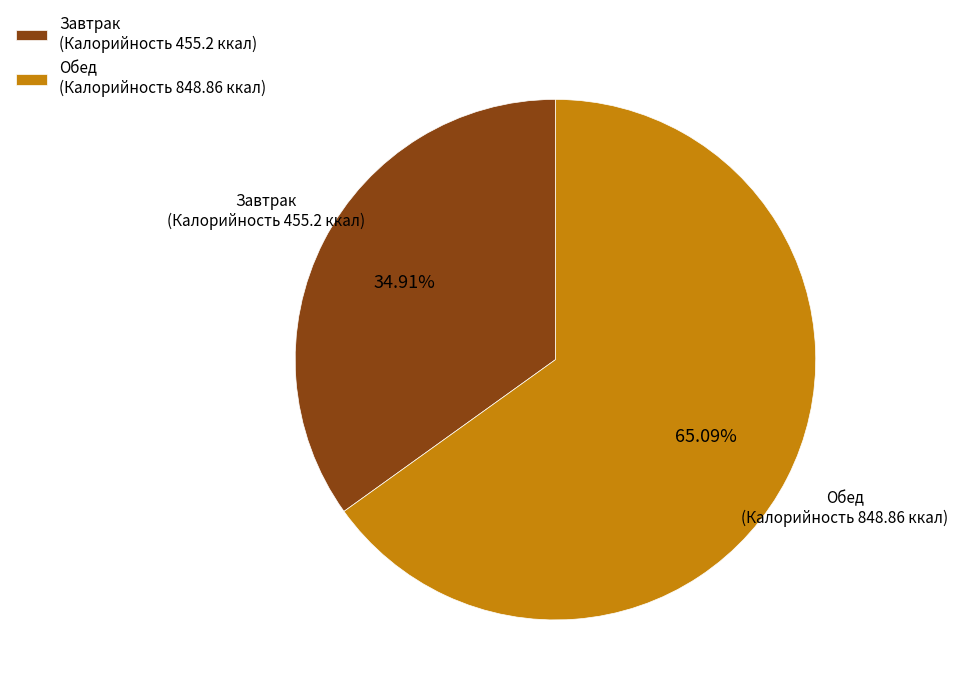

What is the smallest slice in the pie chart?

Завтрак (Калорийность 455.2 ккал)